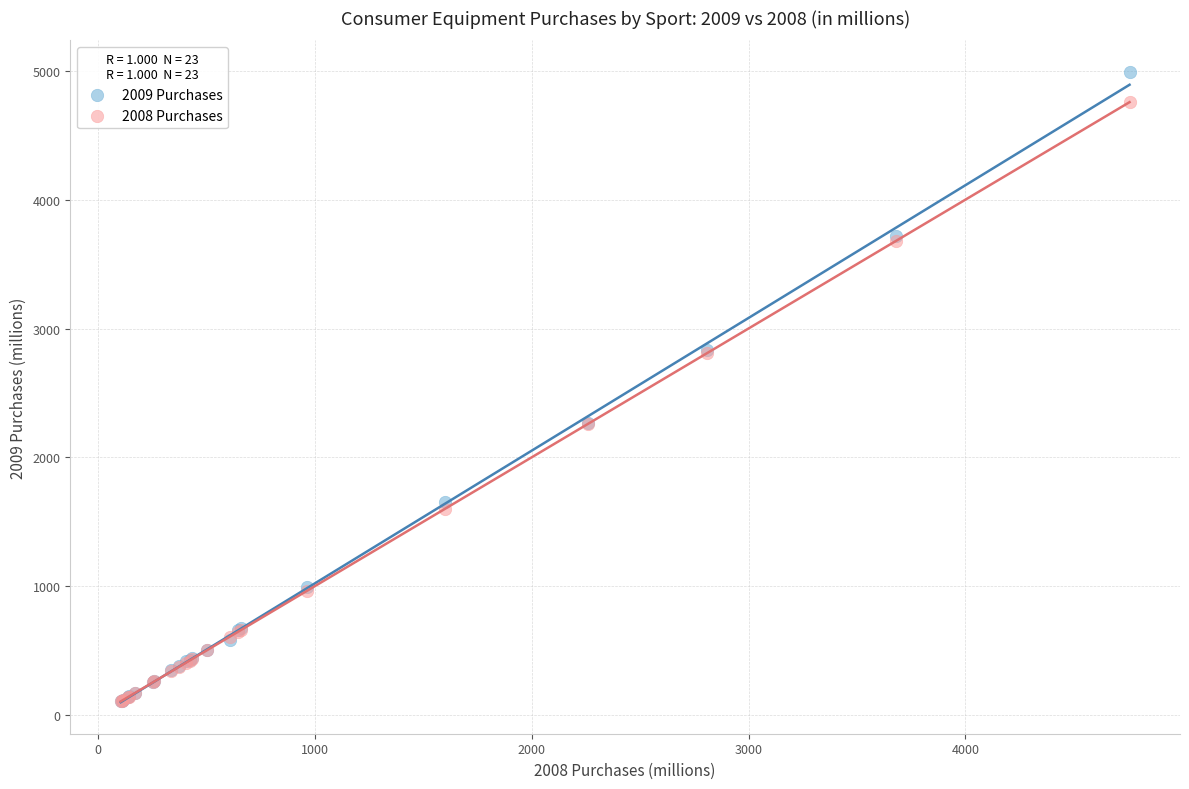

What are all the series names shown in the legend?

2009 Purchases, 2008 Purchases